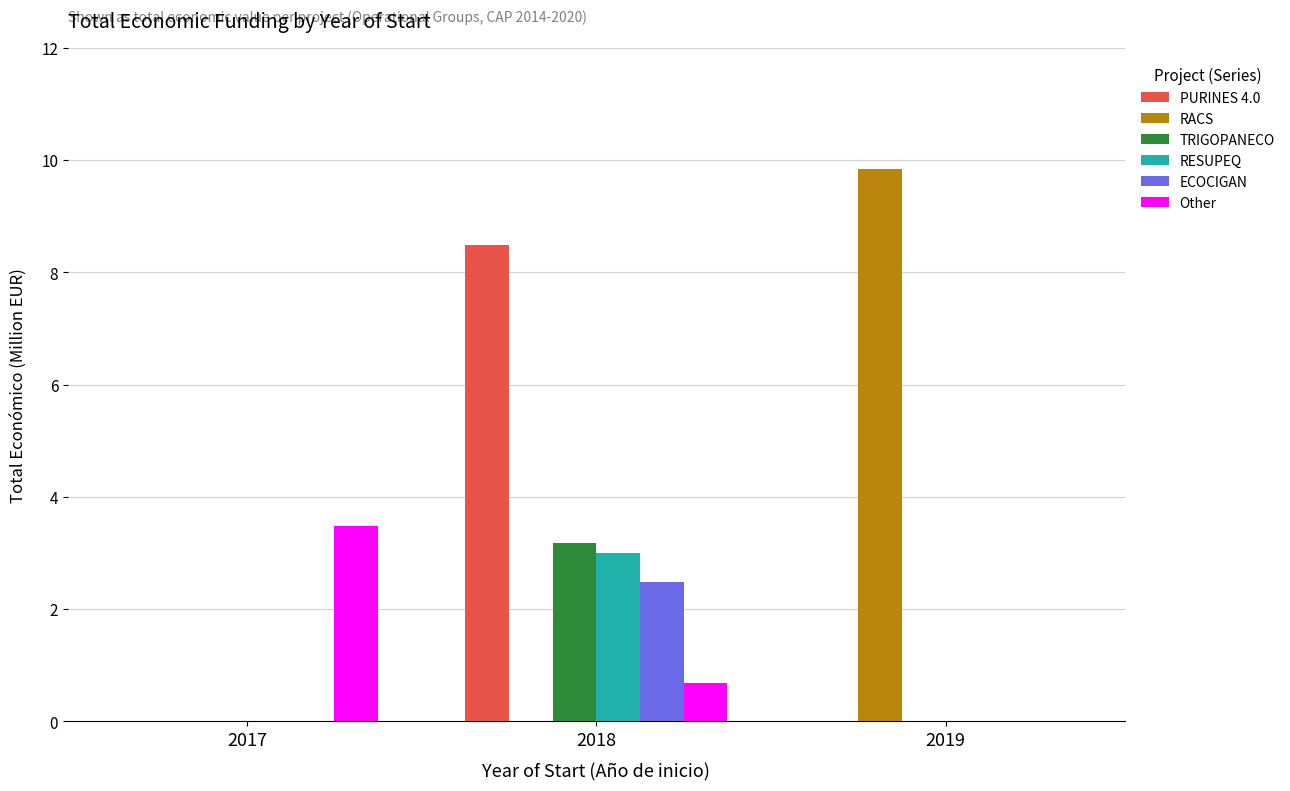

What is the approximate value of TRIGOPANECO at 2018?

3.2